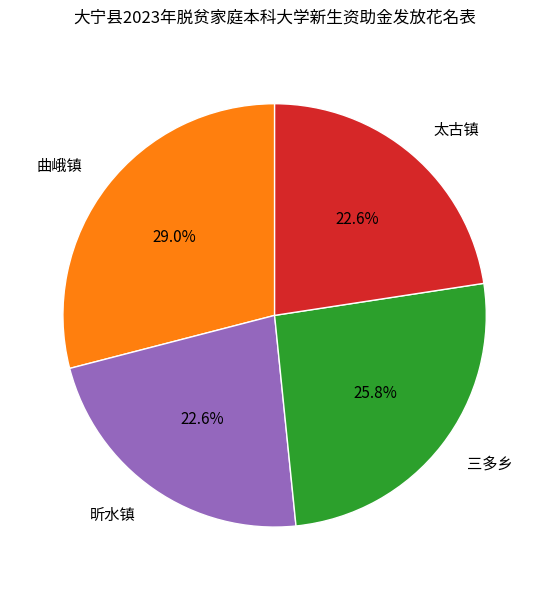

What is the largest slice in the pie chart?

曲峨镇